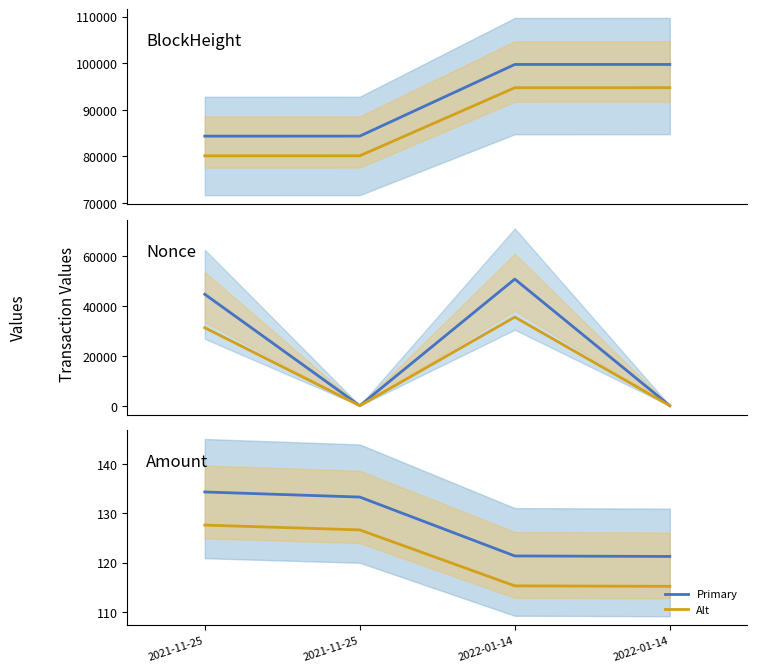

Which series ends up on top after the final intersection of Amount (alt) and Nonce?

Amount (alt)